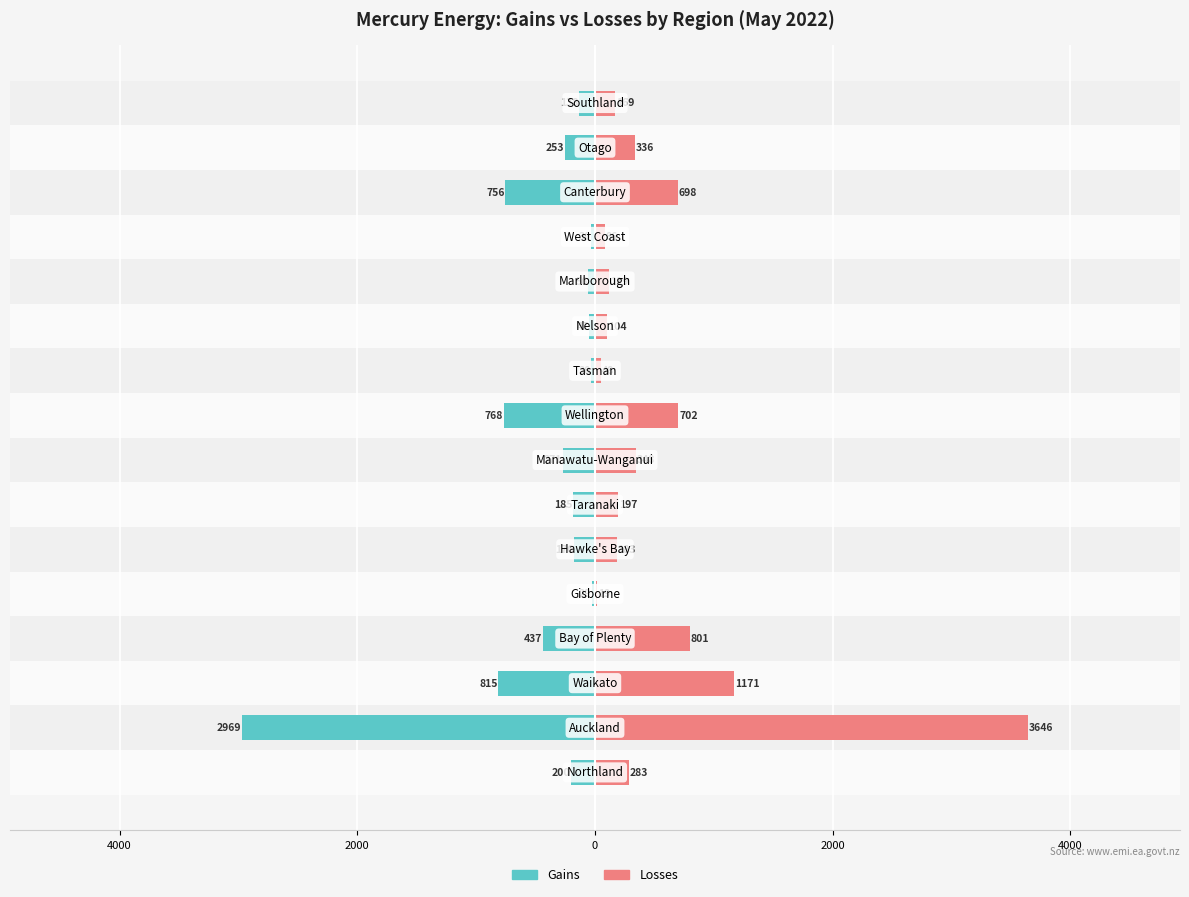

How many values in the Gains series are below -185?

8